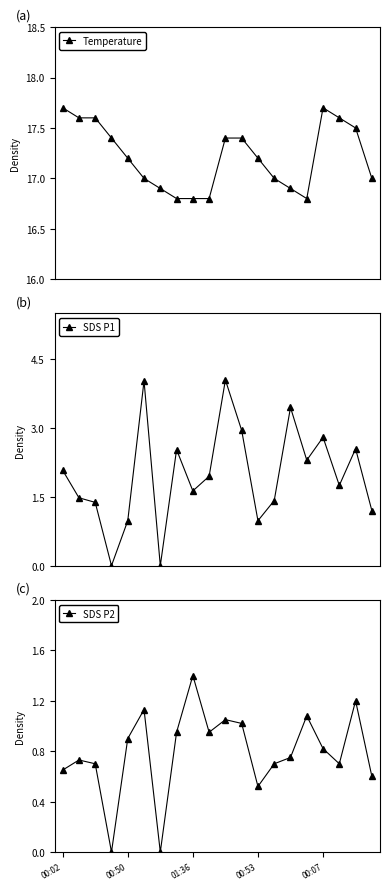

Which category has the highest value across all series?

00:02